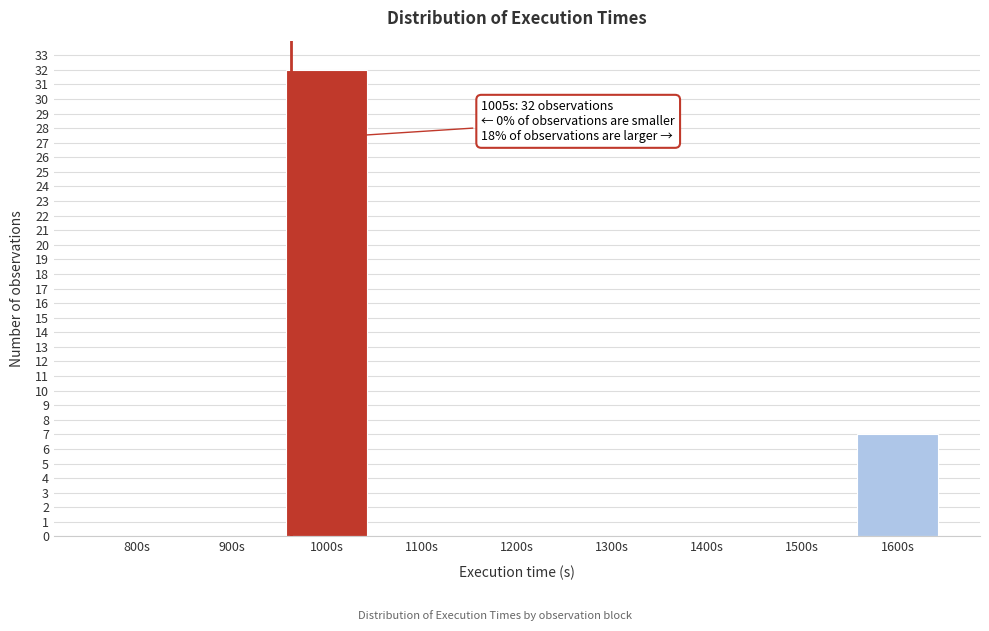

Reading left to right, what are all the values shown in this chart?

800s=0	900s=0	1000s=32	1100s=0	1200s=0	1300s=0	1400s=0	1500s=0	1600s=7